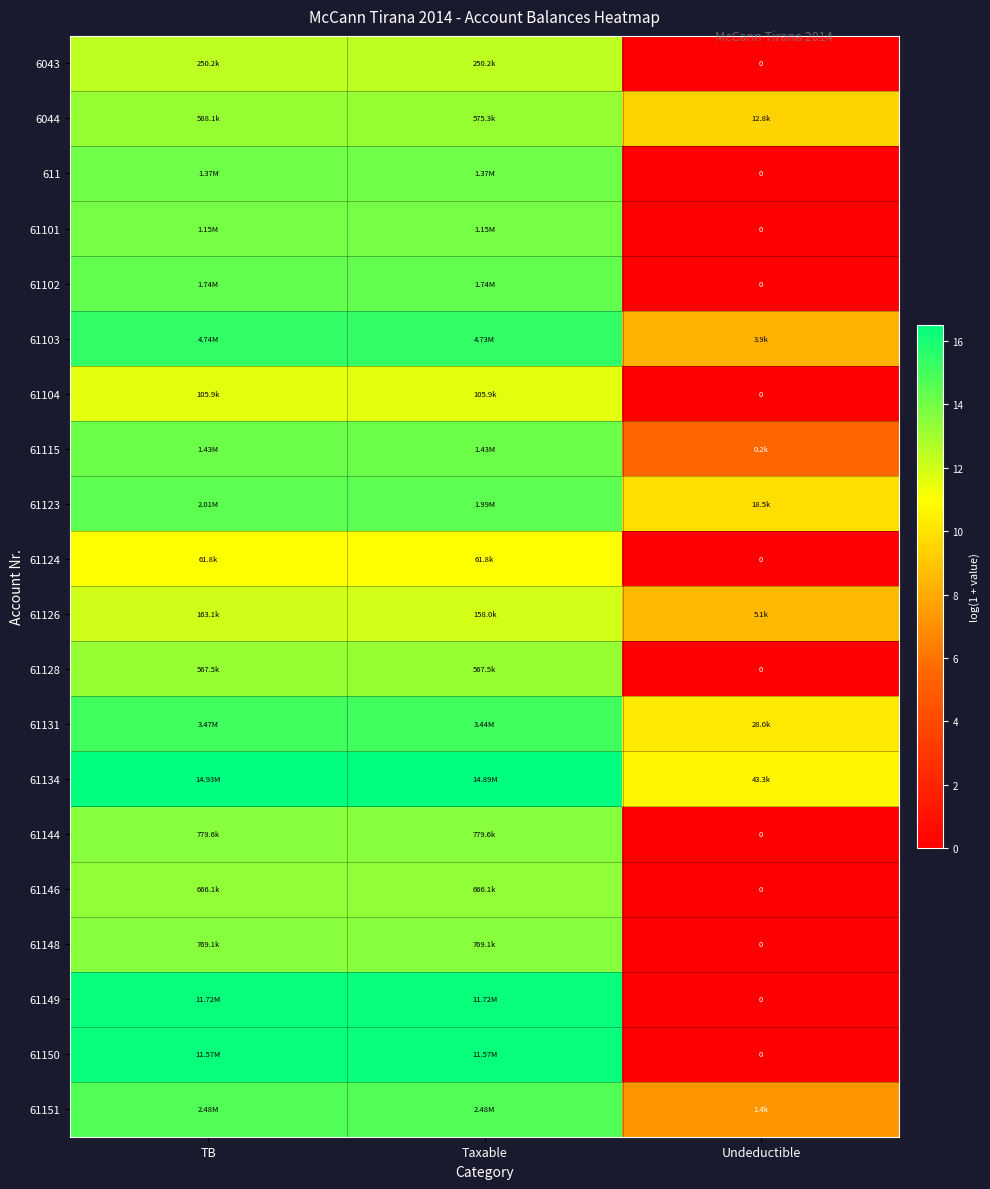

The 611 series shows 0.0 at Undeductible. True or false?

True